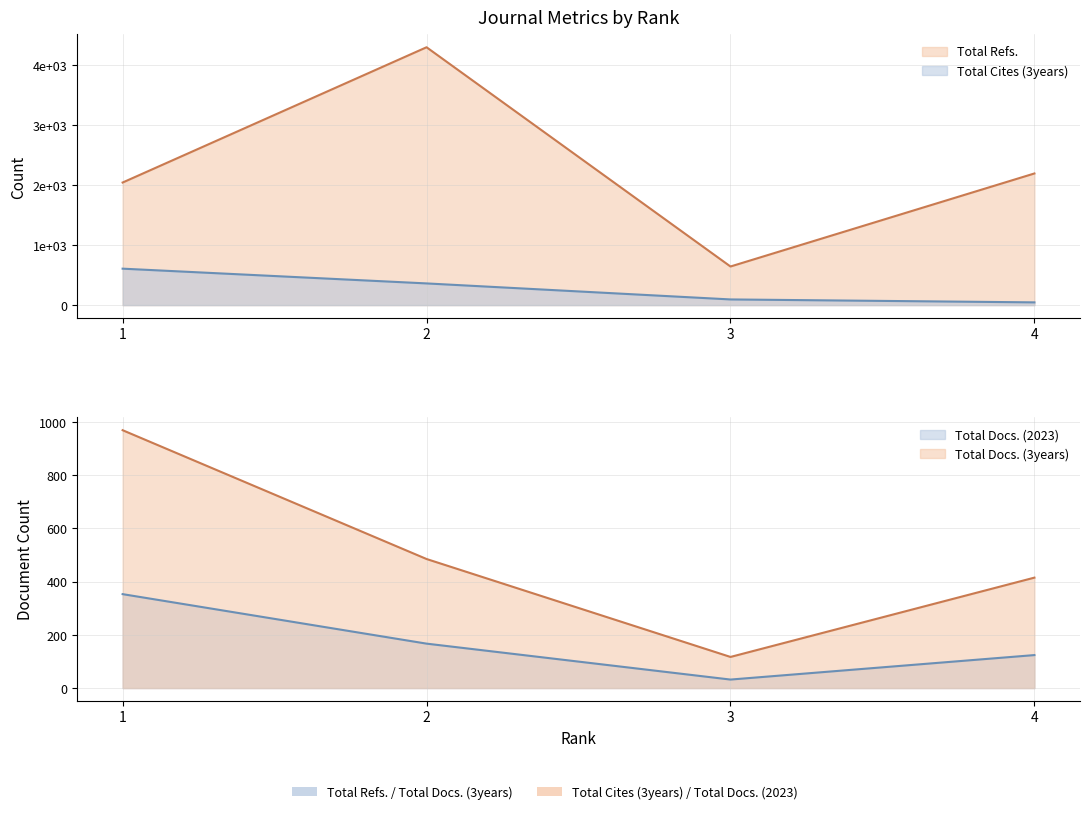

The value of Total Docs. (2023) at 1 is 486. True or false?

False